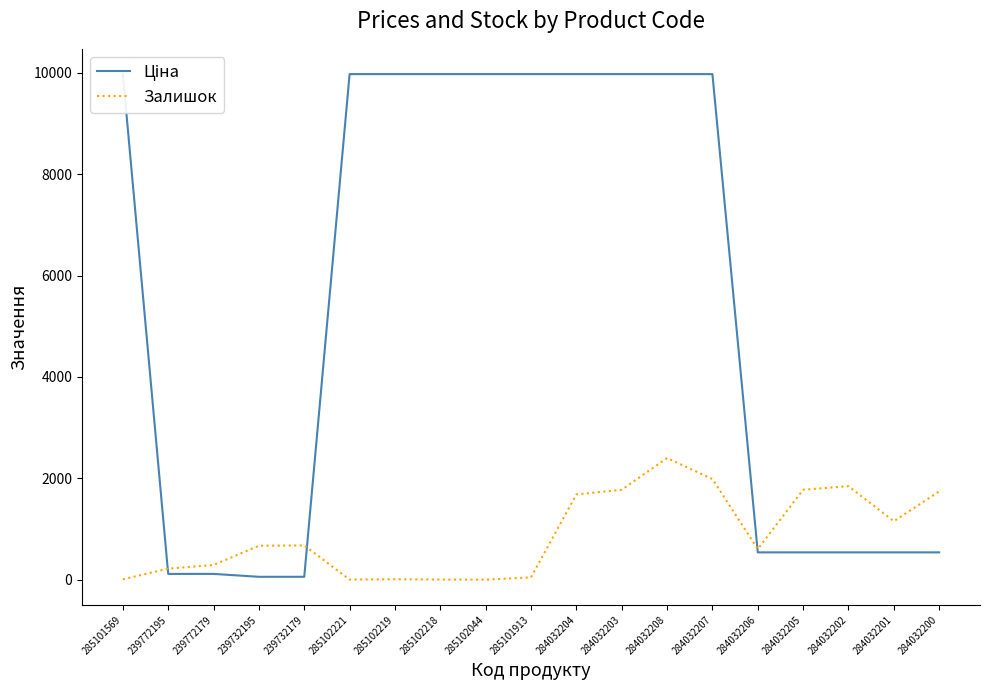

The value of Ціна at 285102218 is 9975.0. True or false?

True